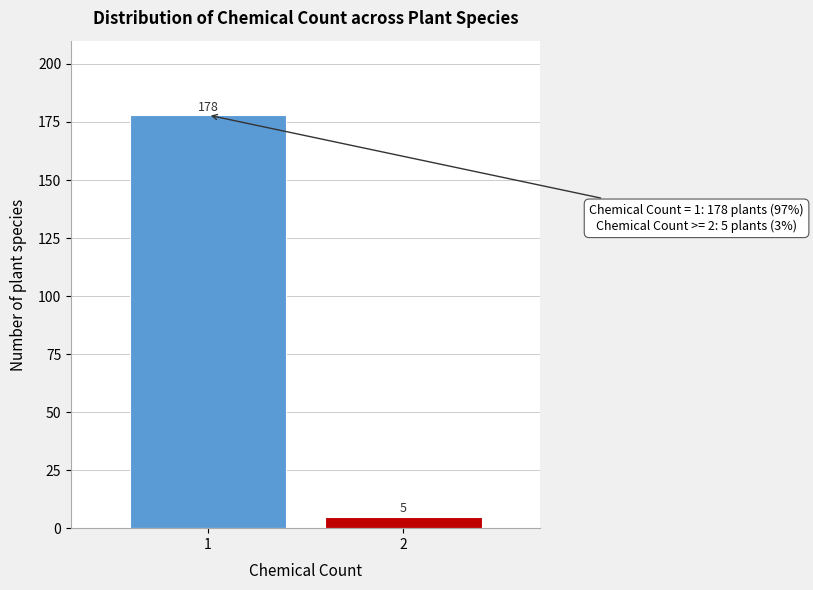

Reading left to right, extract all data points from this chart.

1=178	2=5